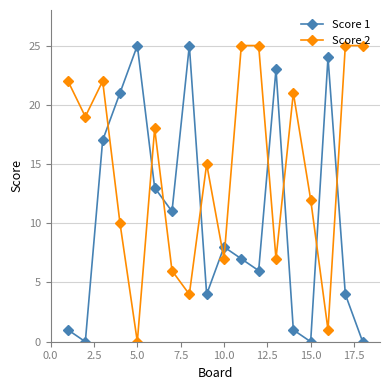

True or false: Score 2 and Score 1 intersect in this chart.

True